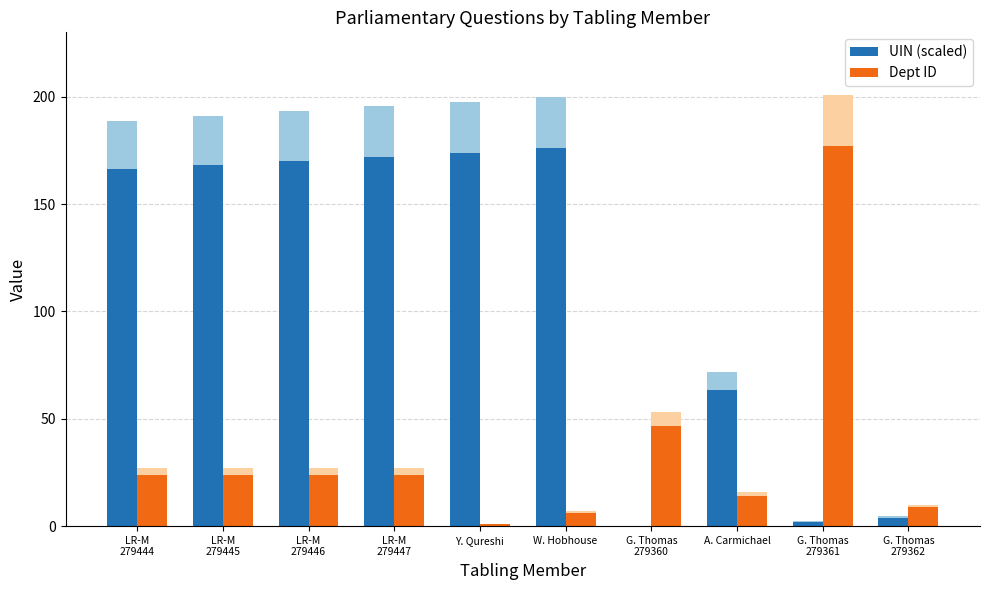

Read the Dept ID value at W. Hobhouse.

6.2